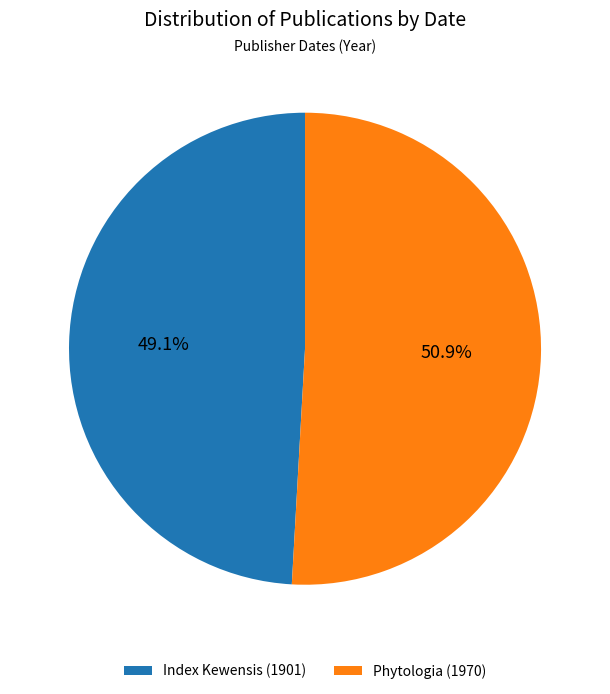

Count the number of slices in the pie.

2